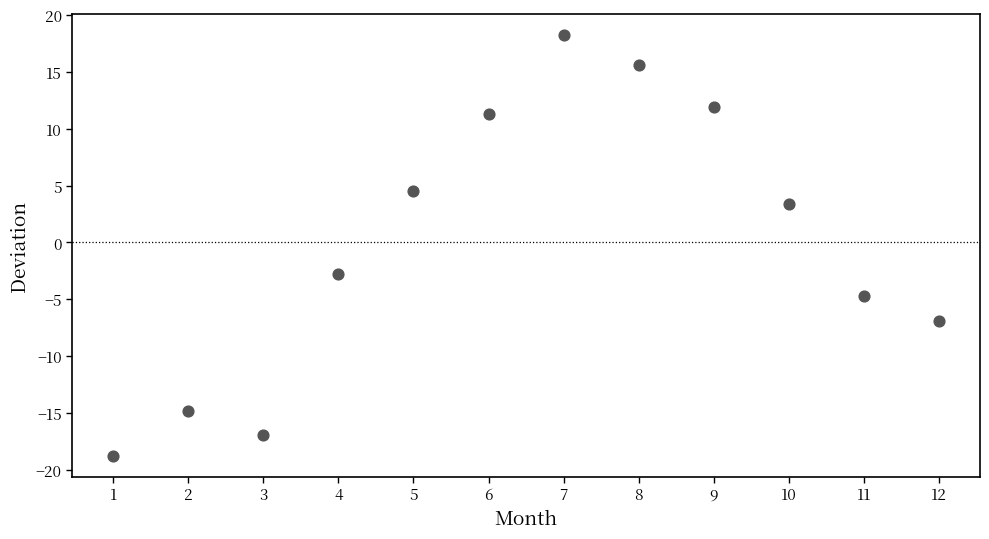

What Y value in the scatter plot is closest to 0?

-2.8